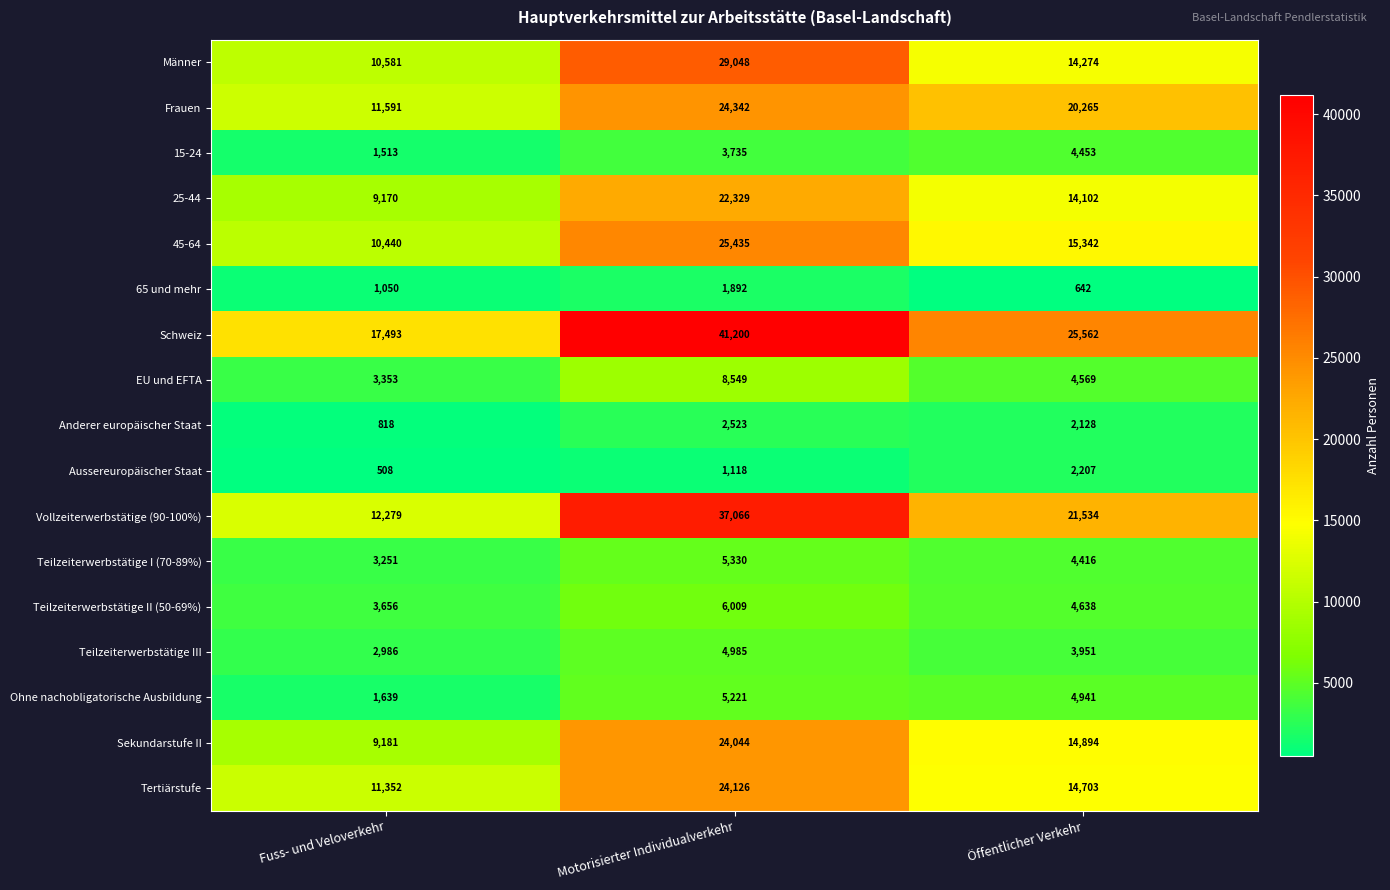

What is the sum of all Aussereuropäischer Staat values?

3833